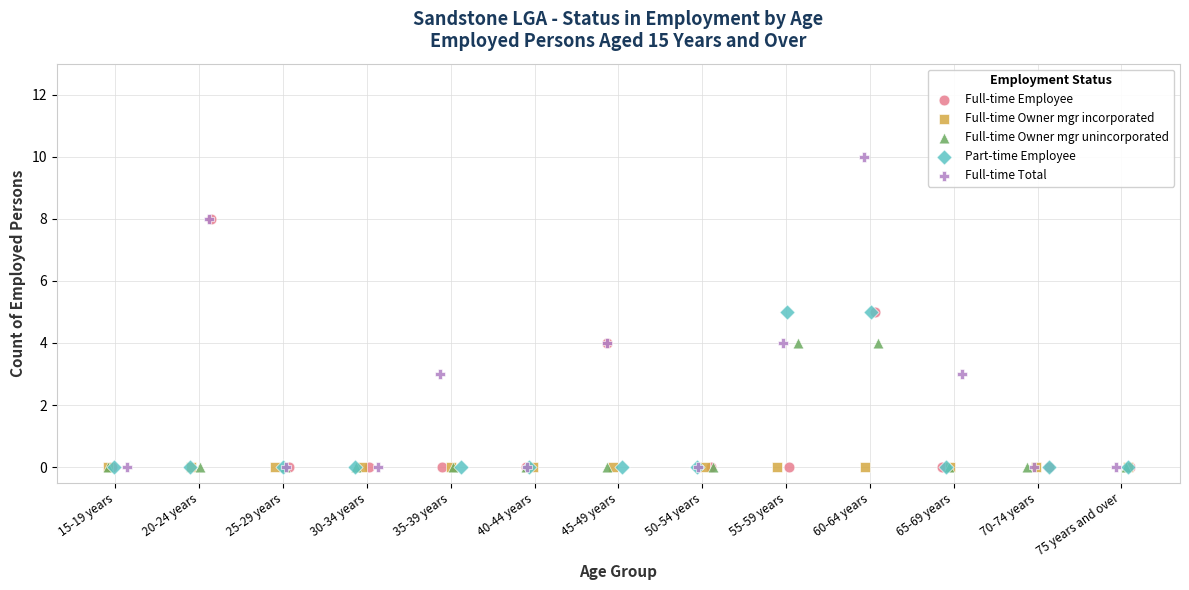

Which series reaches the maximum Y coordinate?

Full-time Total